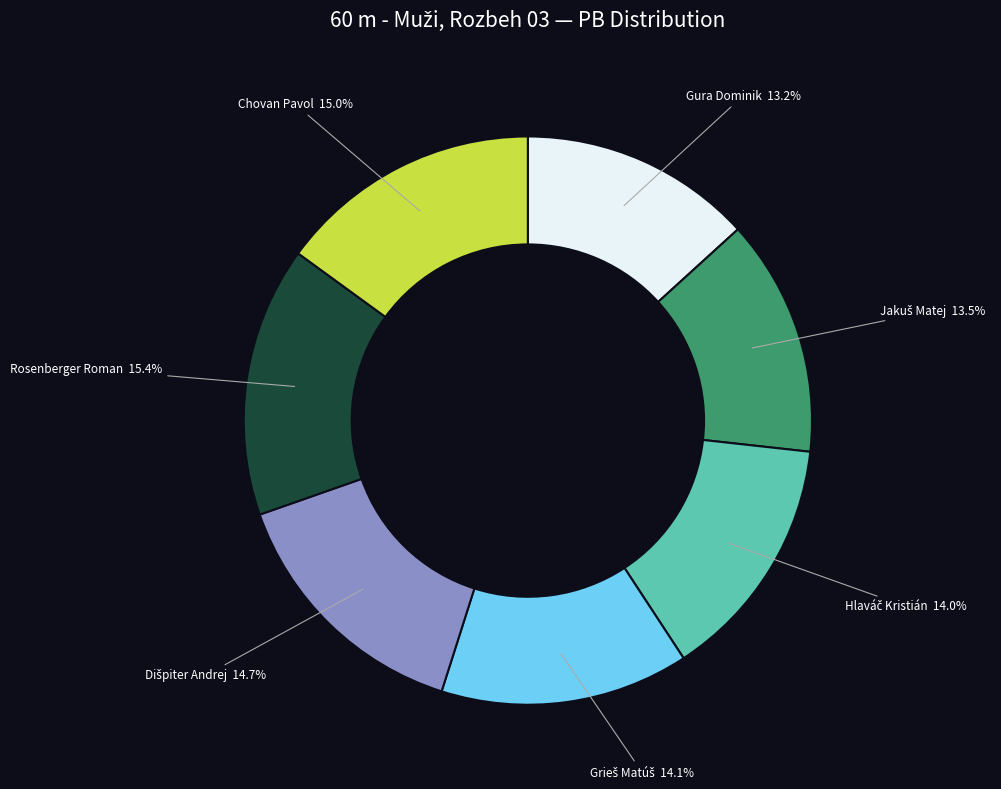

Is the sum of Rosenberger Roman and Gura Dominik greater than half?

No